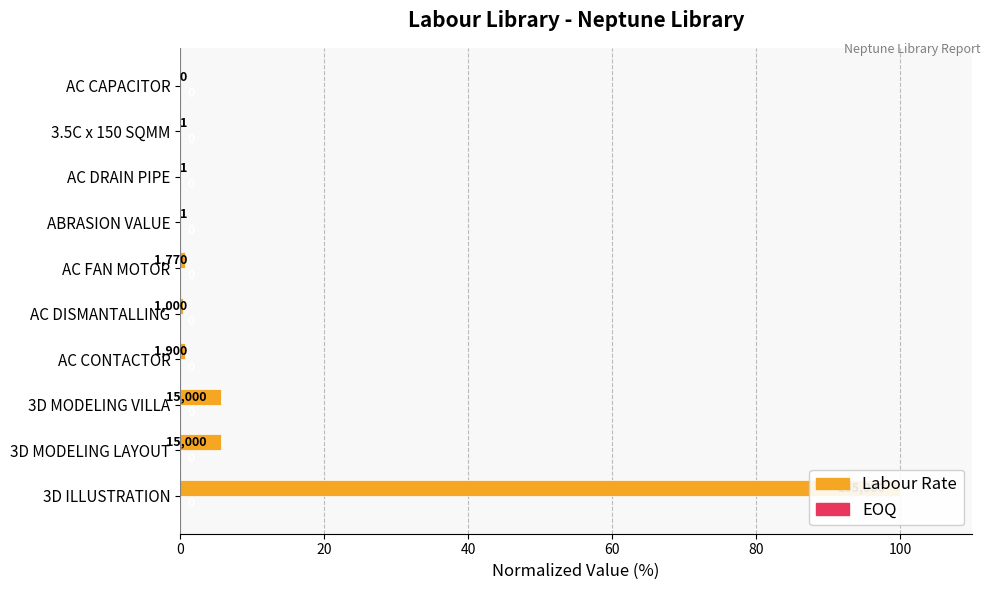

Which series has the largest total across all categories?

Labour Rate